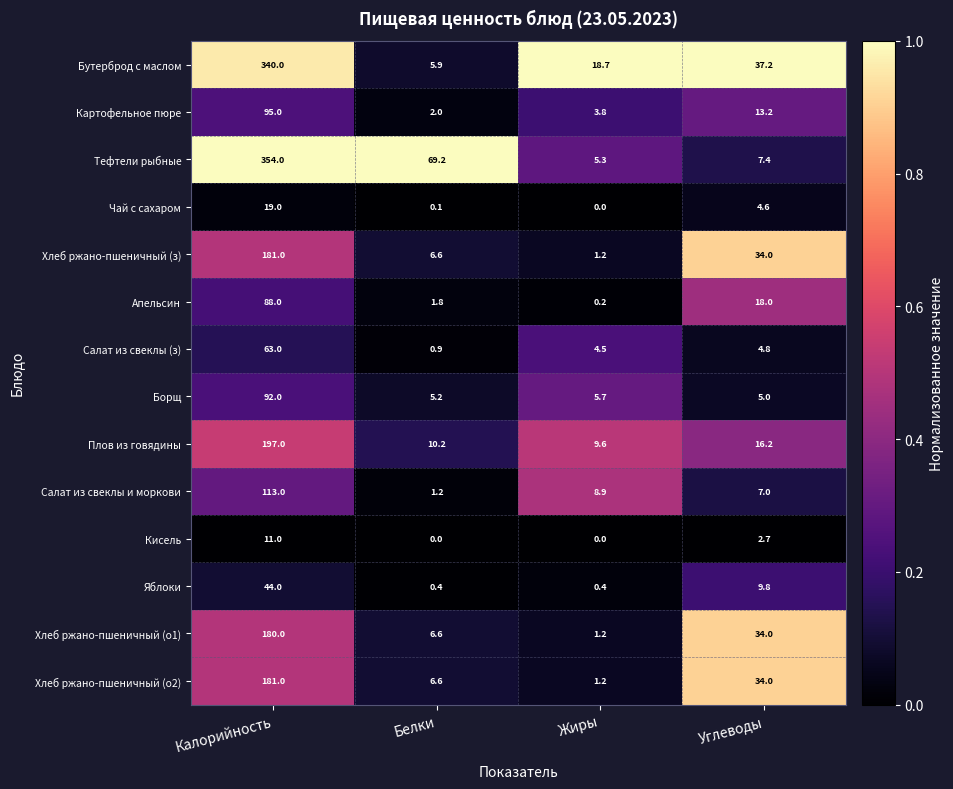

Which series changed the most between Белки and Жиры?

Тефтели рыбные